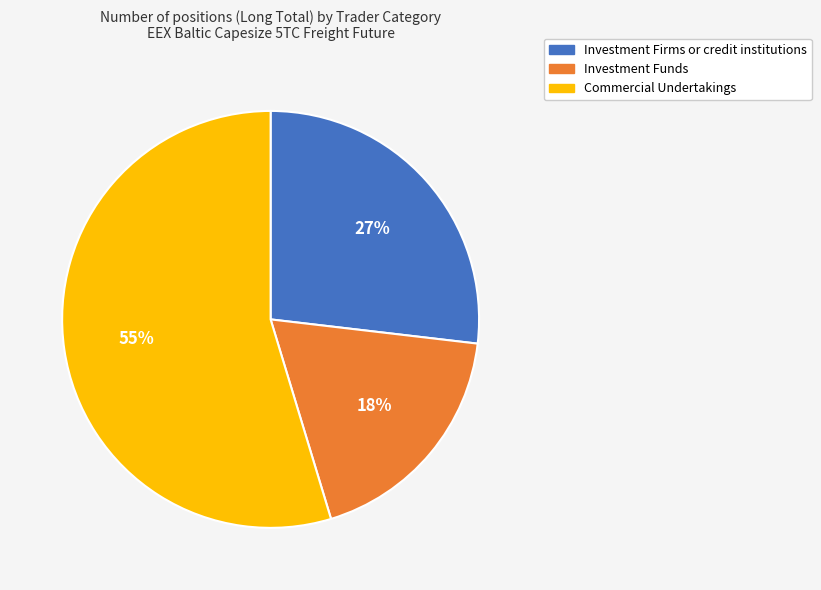

Which category accounts for the majority?

Commercial Undertakings